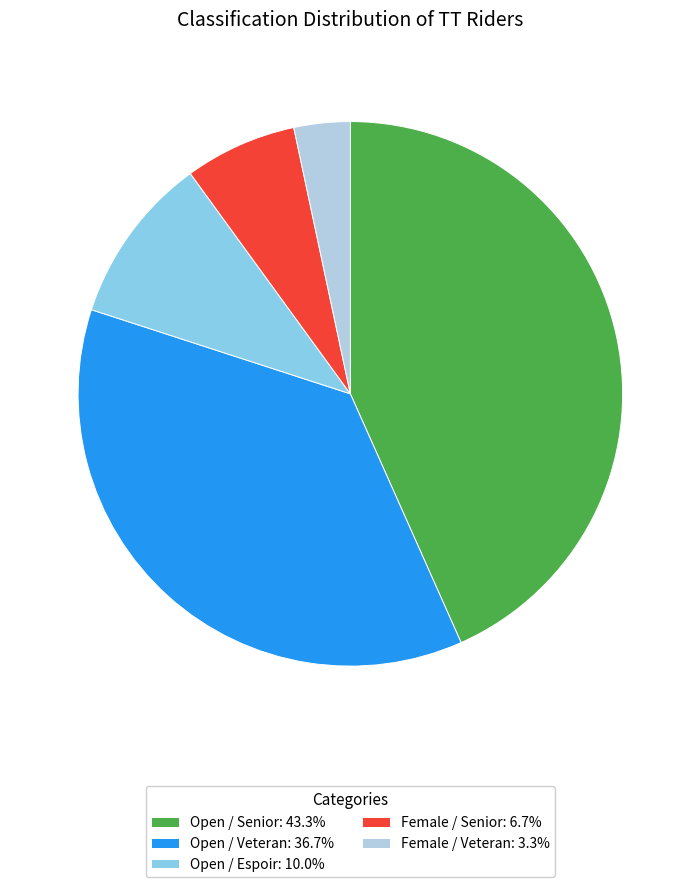

What is the ratio of the value at Female / Senior: 6.7% to the value at Female / Veteran: 3.3%?

2.0